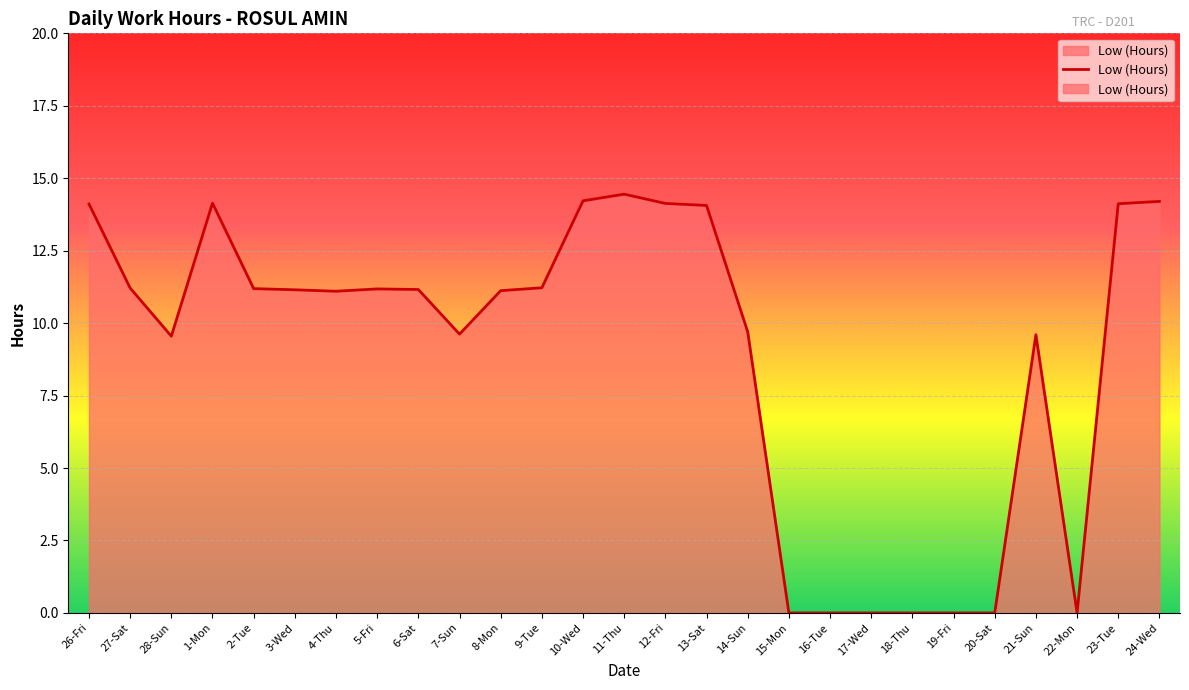

At which category does the data reach its first local peak?

1-Mon